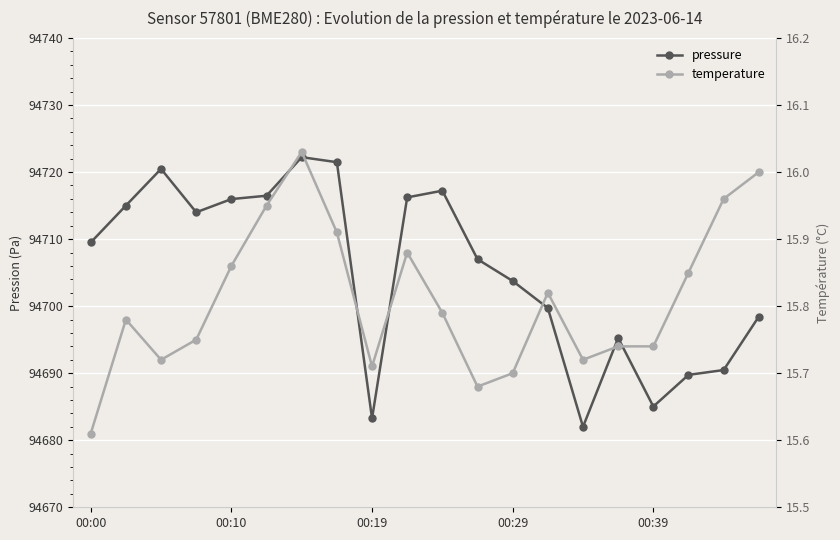

How many categories are shown in the chart?

20